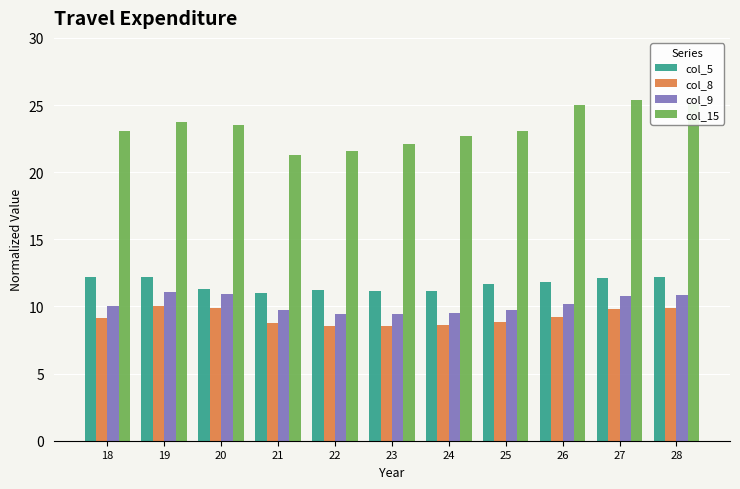

What is the minimum value shown in the chart?

8.5